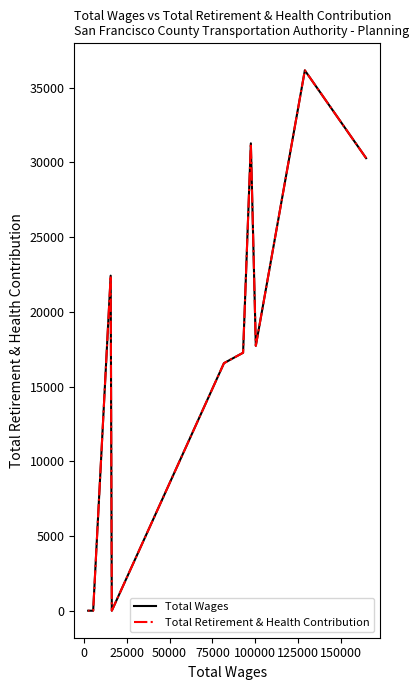

What are all the series names shown in the legend?

Total Wages, Total Retirement & Health Contribution